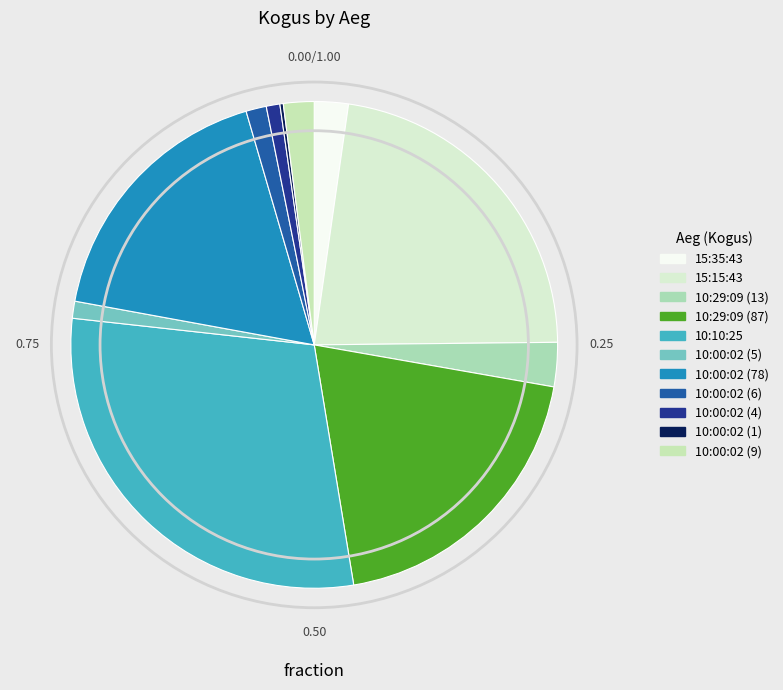

Between 10:00:02 (9) and 10:00:02 (6), which is larger?

10:00:02 (9)